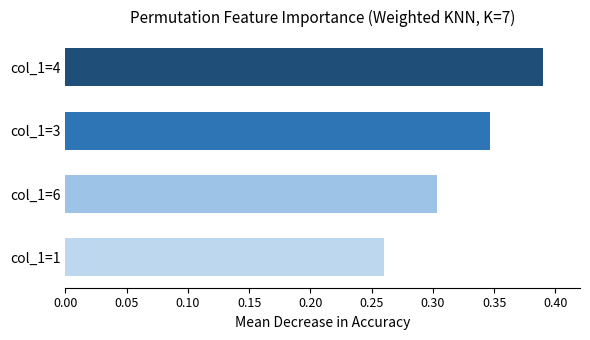

Which label corresponds to the smallest value in the chart?

col_1=1